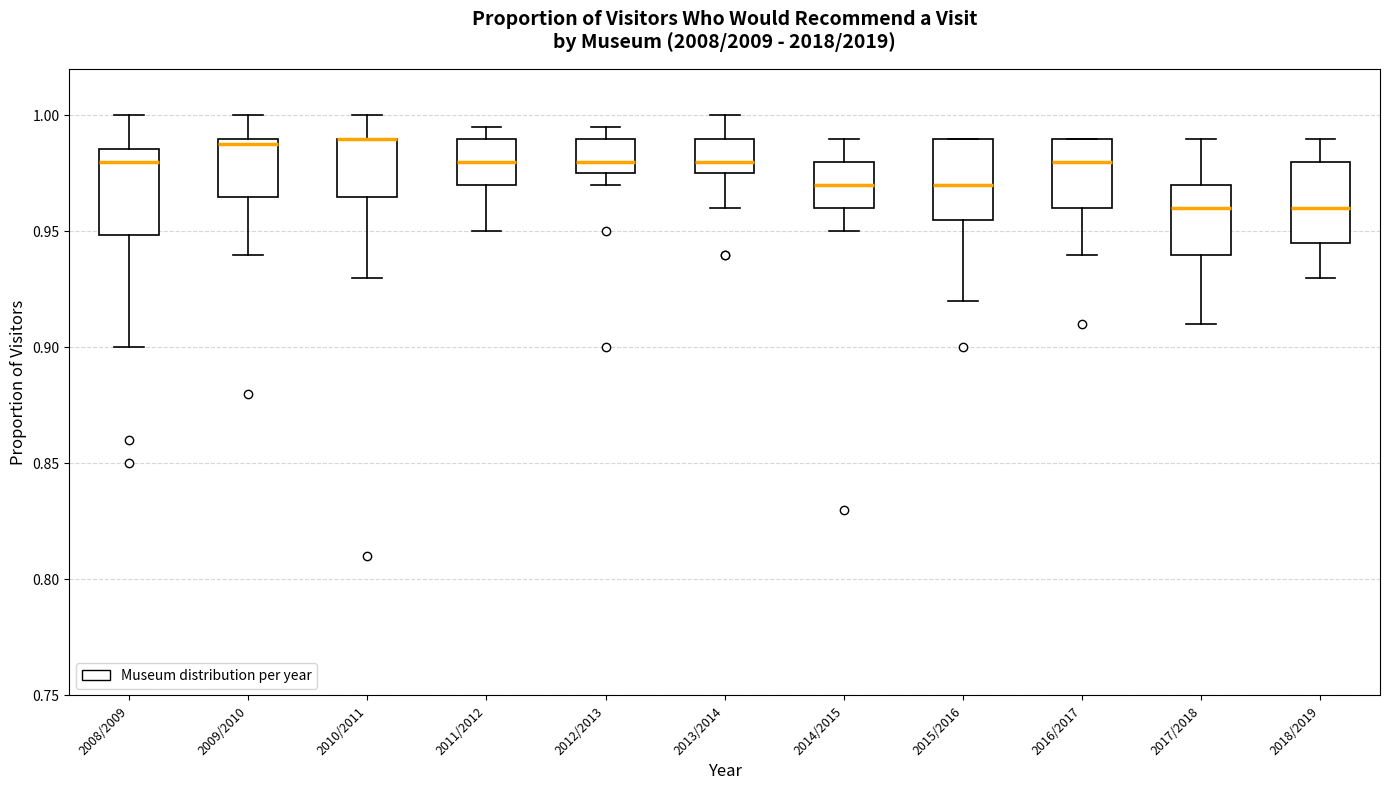

Where is the upper edge of the box for 2018/2019 on the y-axis? The values are not printed on the chart, so give them approximately, as read against the axis.

0.980